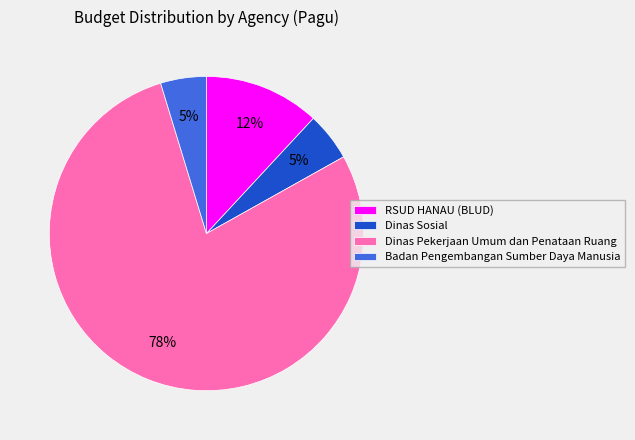

To the nearest percent, what is the difference between the Dinas Sosial and RSUD HANAU (BLUD) slice percentages?

7%